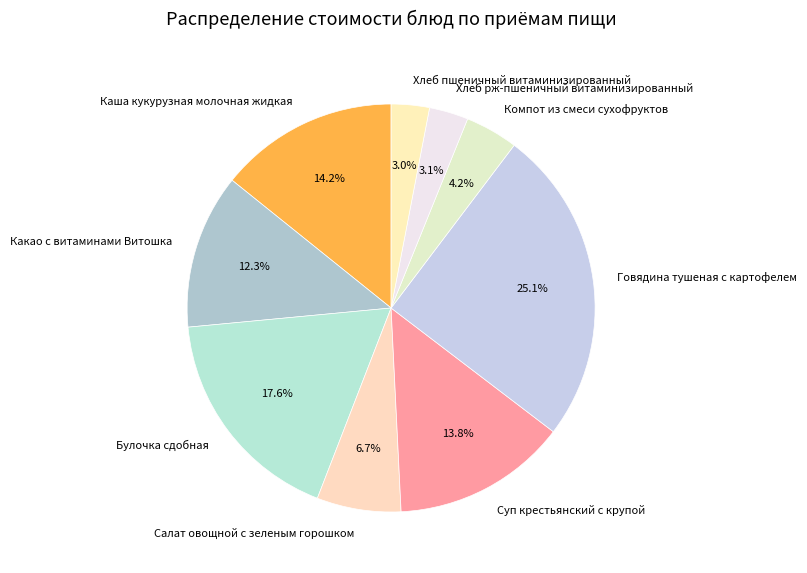

How many segments does this pie chart have?

9